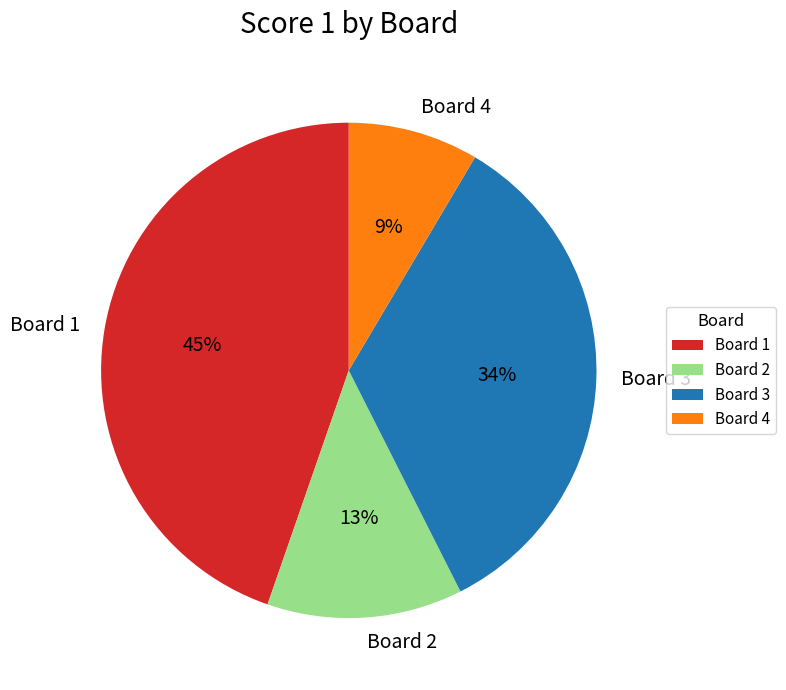

What is the ratio of the value at Board 4 to the value at Board 1?

0.2